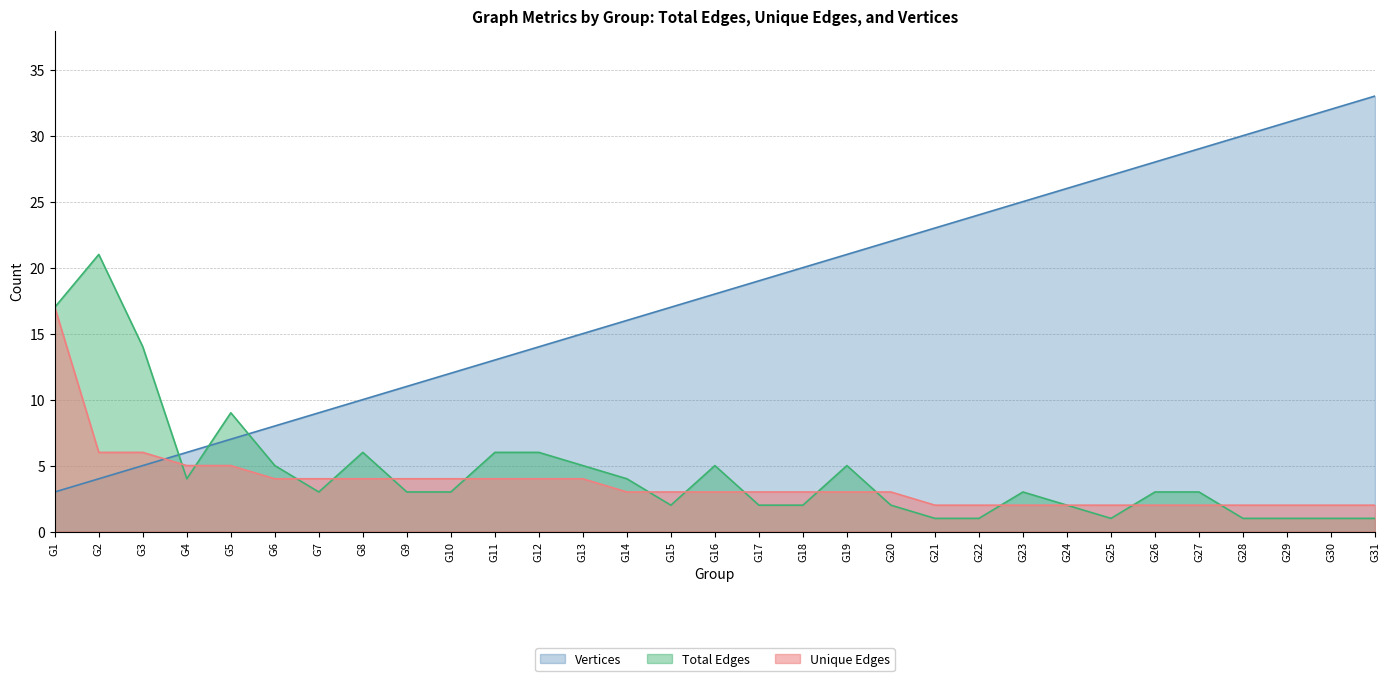

Reading left to right, transcribe all the data shown in this chart.

Total Edges: 17	21	14	4	9	5	3	6	3	3	6	6	5	4	2	5	2	2	5	2	1	1	3	2	1	3	3	1	1	1	1
Unique Edges: 17	6	6	5	5	4	4	4	4	4	4	4	4	3	3	3	3	3	3	3	2	2	2	2	2	2	2	2	2	2	2
Vertices: 3	4	5	6	7	8	9	10	11	12	13	14	15	16	17	18	19	20	21	22	23	24	25	26	27	28	29	30	31	32	33